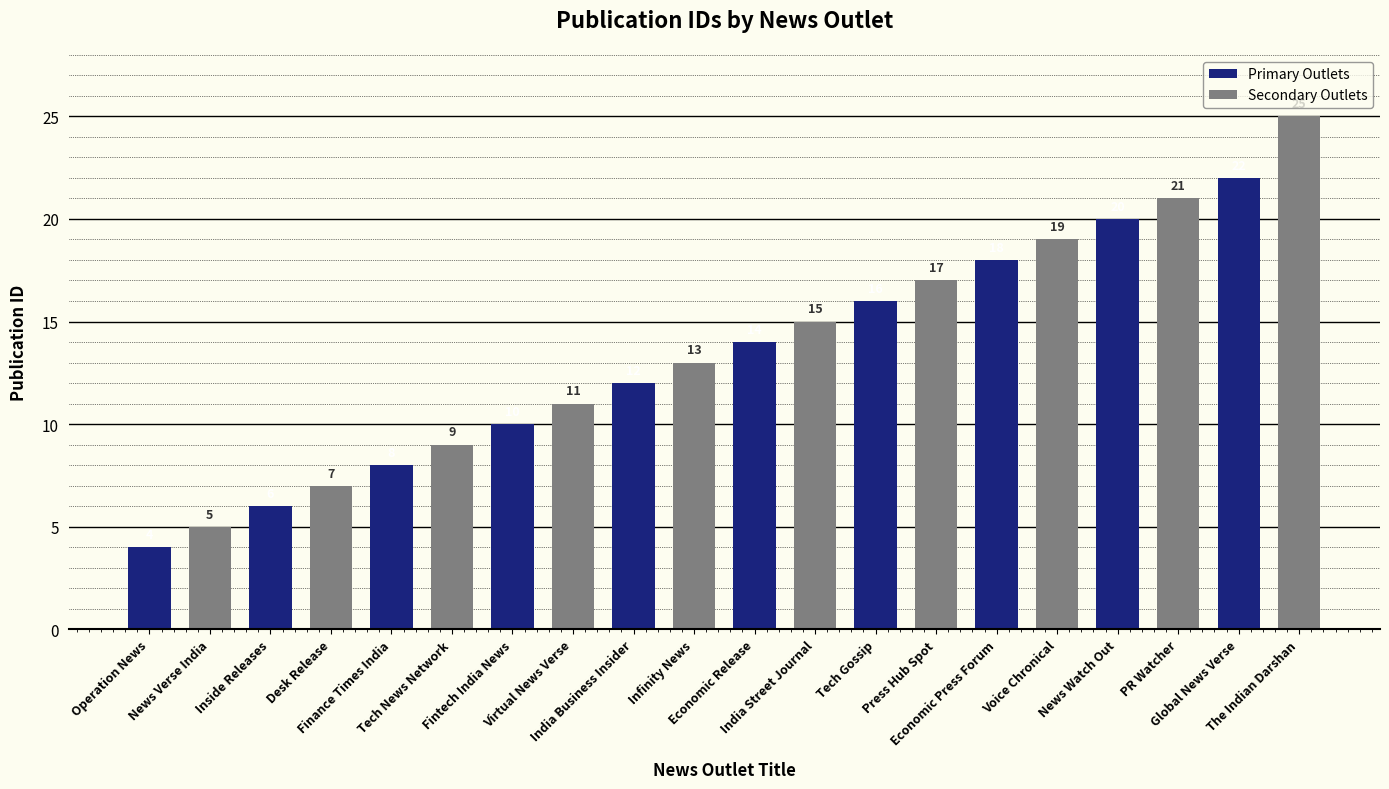

Reading left to right, what are all the values shown in this chart?

Primary Outlets: 4	6	8	10	12	14	16	18	20	22
Secondary Outlets: 5	7	9	11	13	15	17	19	21	25